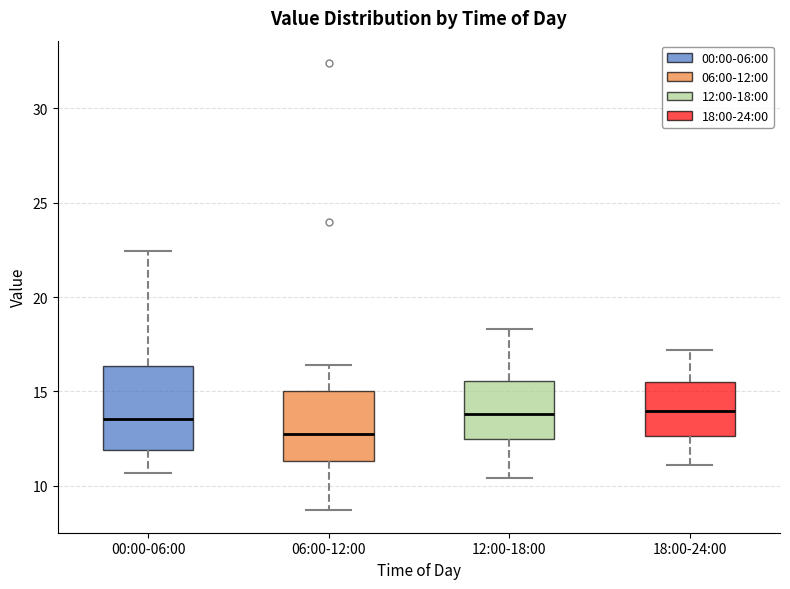

Reading left to right, read every box against the y-axis: the position of its median line, the range the box covers, and the ends of its whiskers. The values are not printed on the chart, so give them approximately, as read against the axis.

00:00-06:00: median 13.5, box 12.0 to 16.5, whiskers 10.5 to 22.5
06:00-12:00: median 13.0, box 11.5 to 15.0, whiskers 8.5 to 16.5
12:00-18:00: median 14.0, box 12.5 to 15.5, whiskers 10.5 to 18.5
18:00-24:00: median 14.0, box 12.5 to 15.5, whiskers 11.0 to 17.0